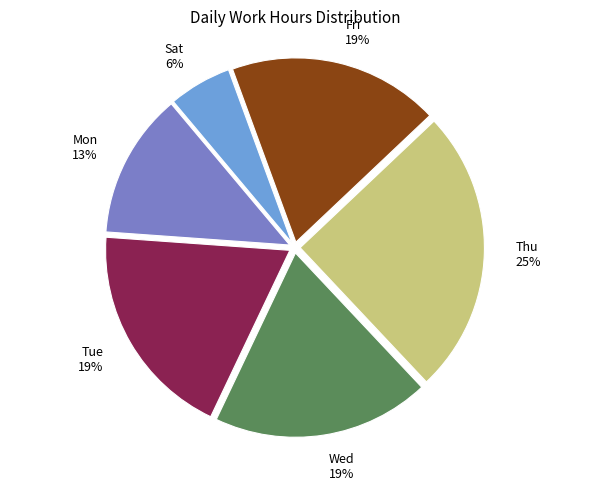

What is the smallest slice in the pie chart?

Sat